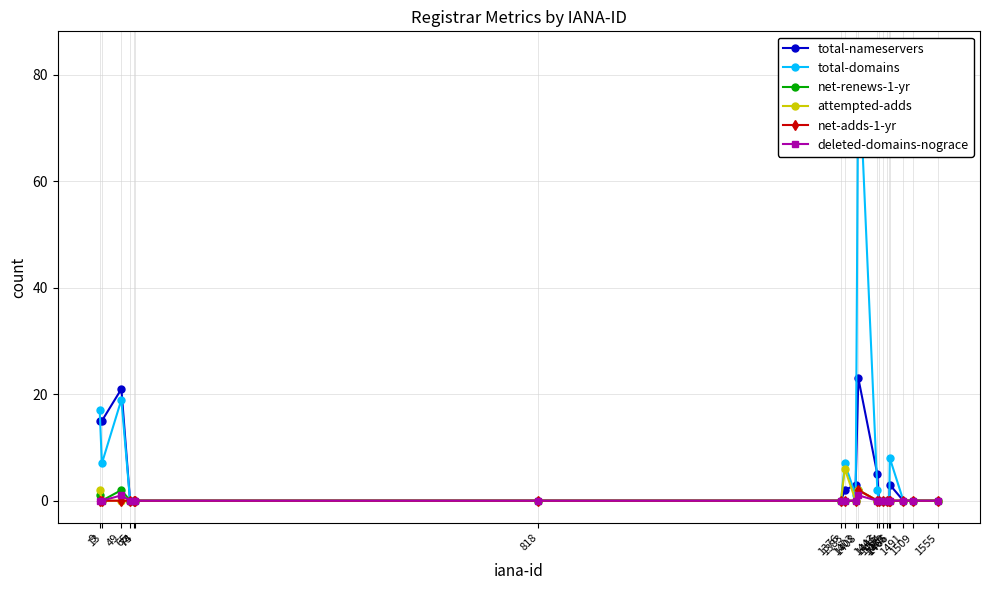

True or false: deleted-domains-nograce has a value of 0 at 1466.

True